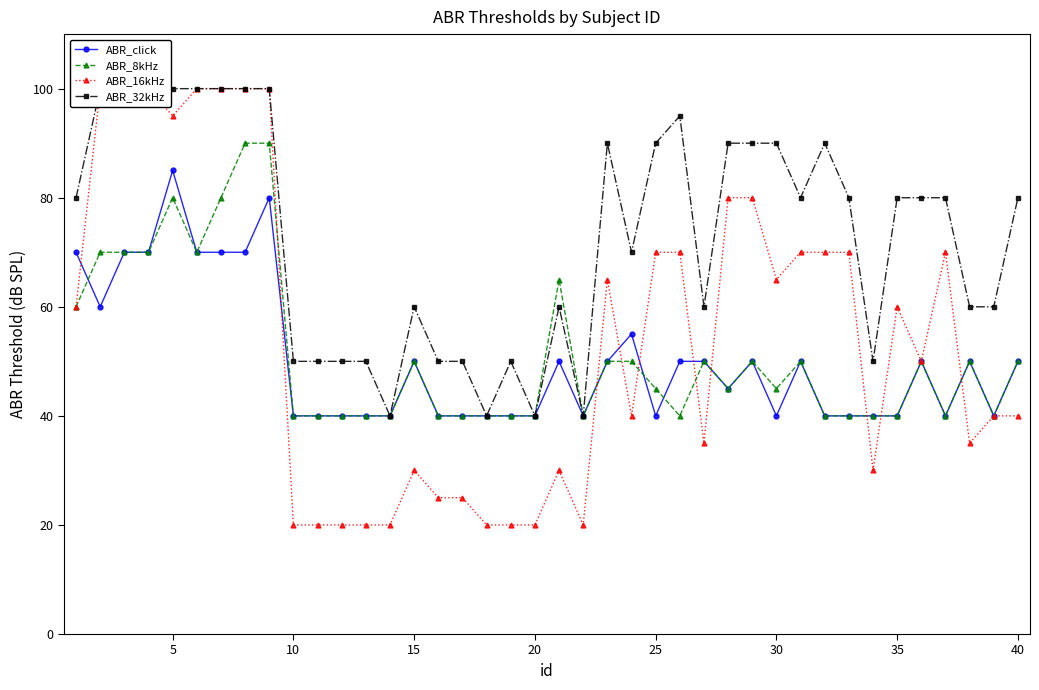

The value of ABR_8kHz at 40 is 25. True or false?

False